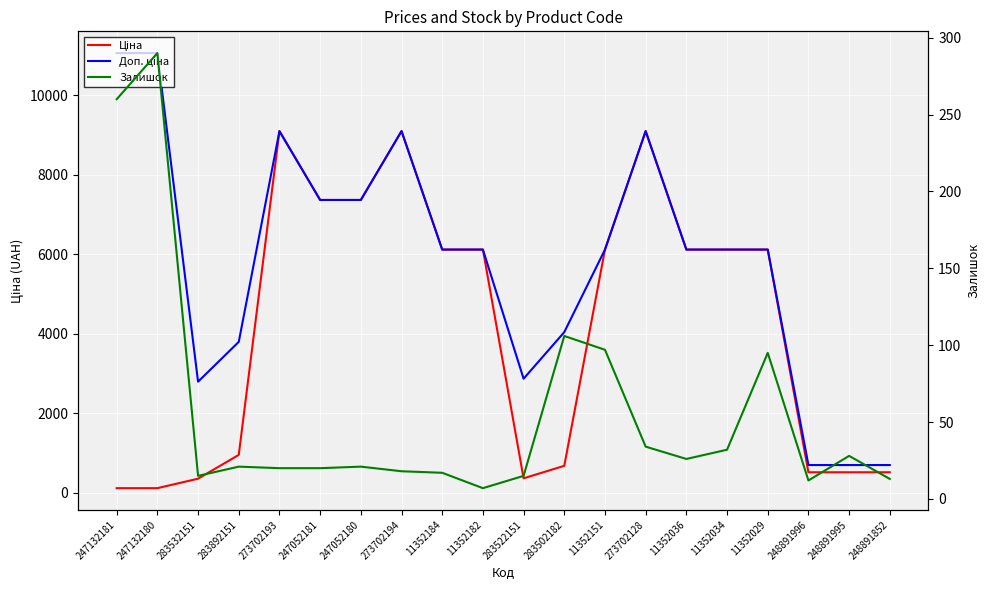

What is the label of the 10th point from the right?

283522151